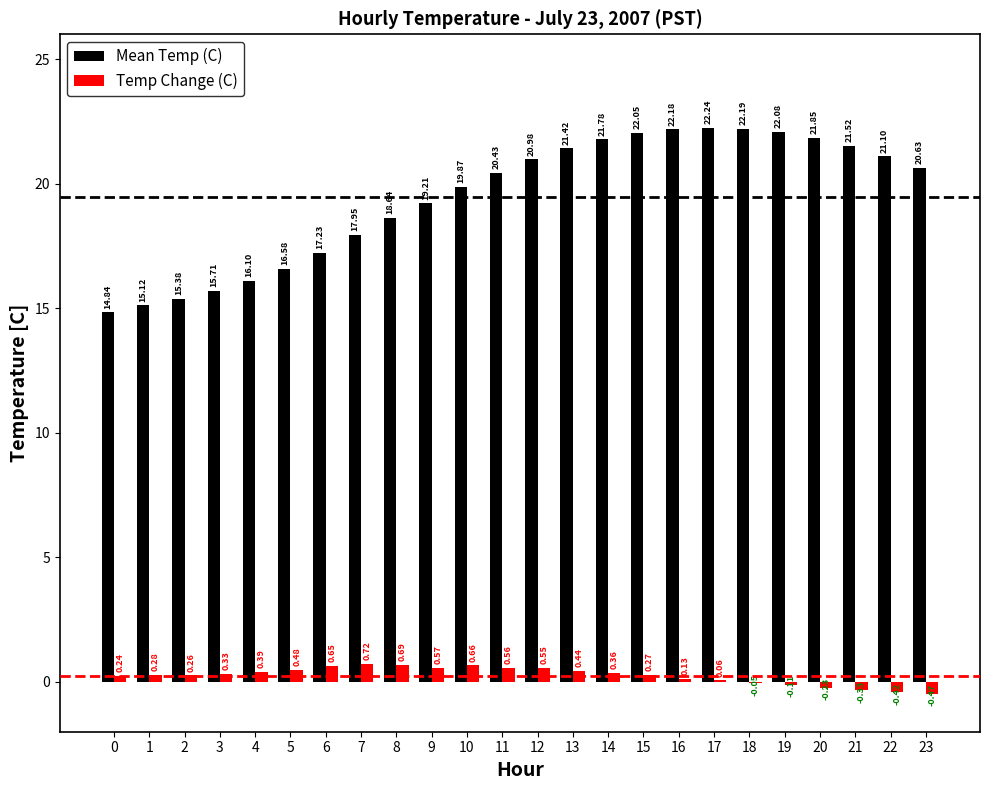

What is the sum of all Temp Change (C) values?

6.0